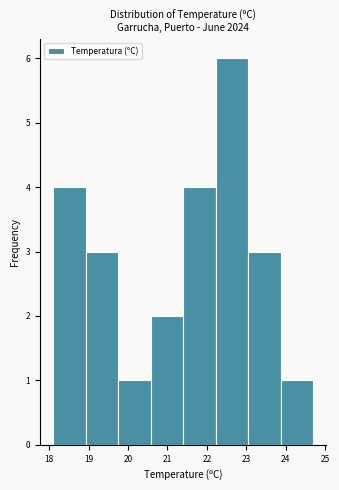

Over which range of the x-axis is the bar tallest?

22.2 to 23.1